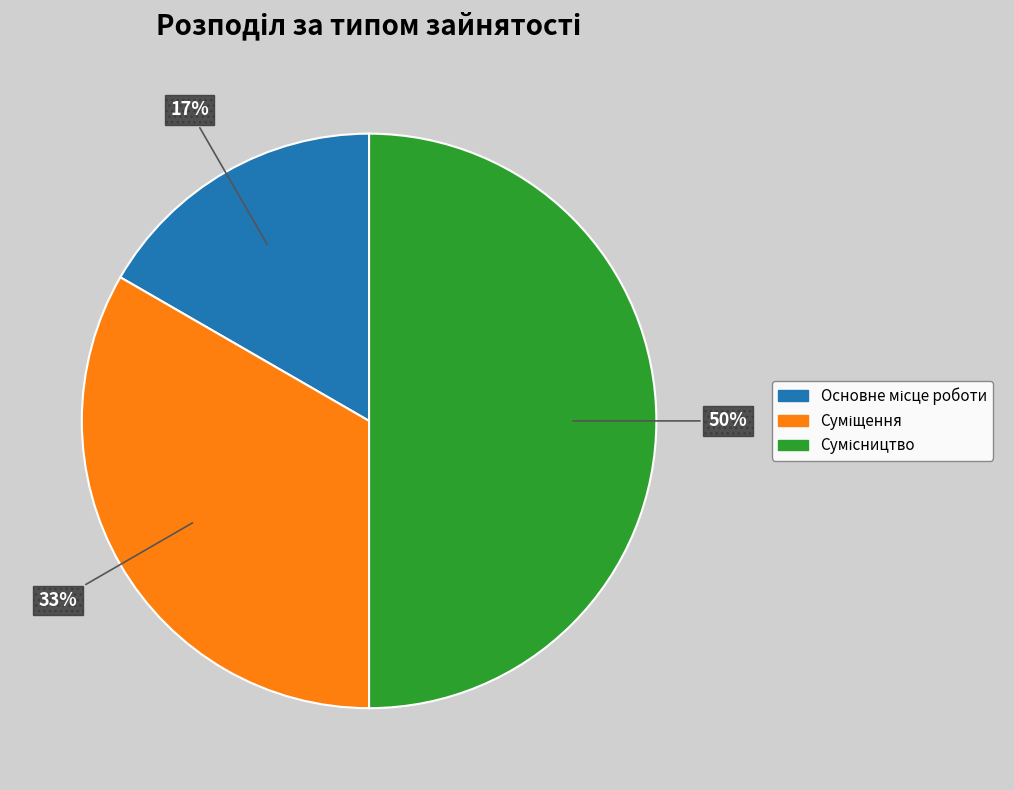

To the nearest percent, what is the difference between the largest and smallest slice percentages?

33%